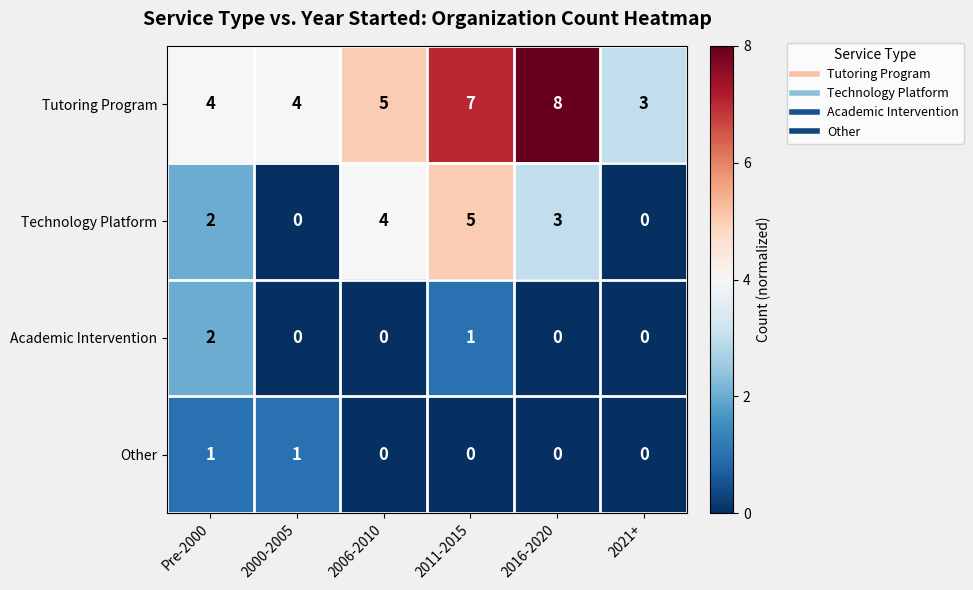

The Technology Platform series shows 5 at 2016-2020. True or false?

False